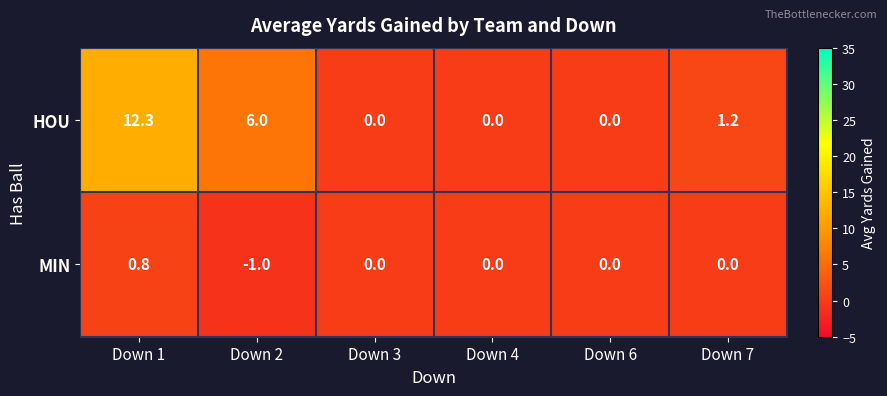

At which label is HOU closest to 6?

Down 2